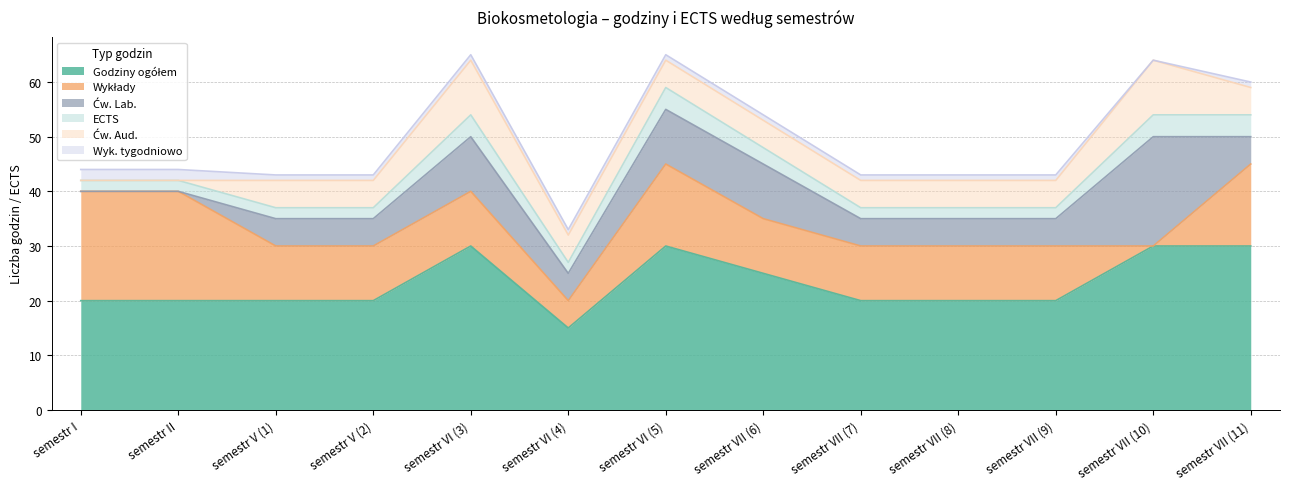

What is the label of the 2nd point from the right?

semestr VII (10)